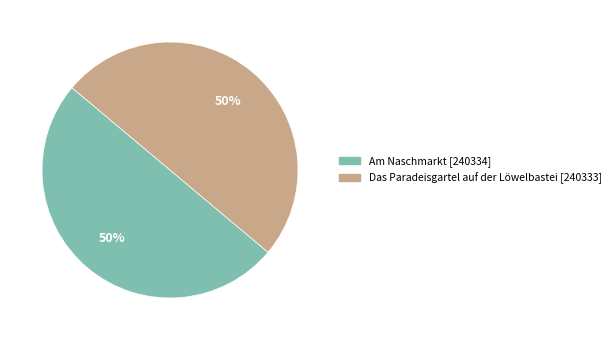

Is the sum of Am Naschmarkt and Das Paradeisgartel auf der Löwelbastei greater than half?

Yes